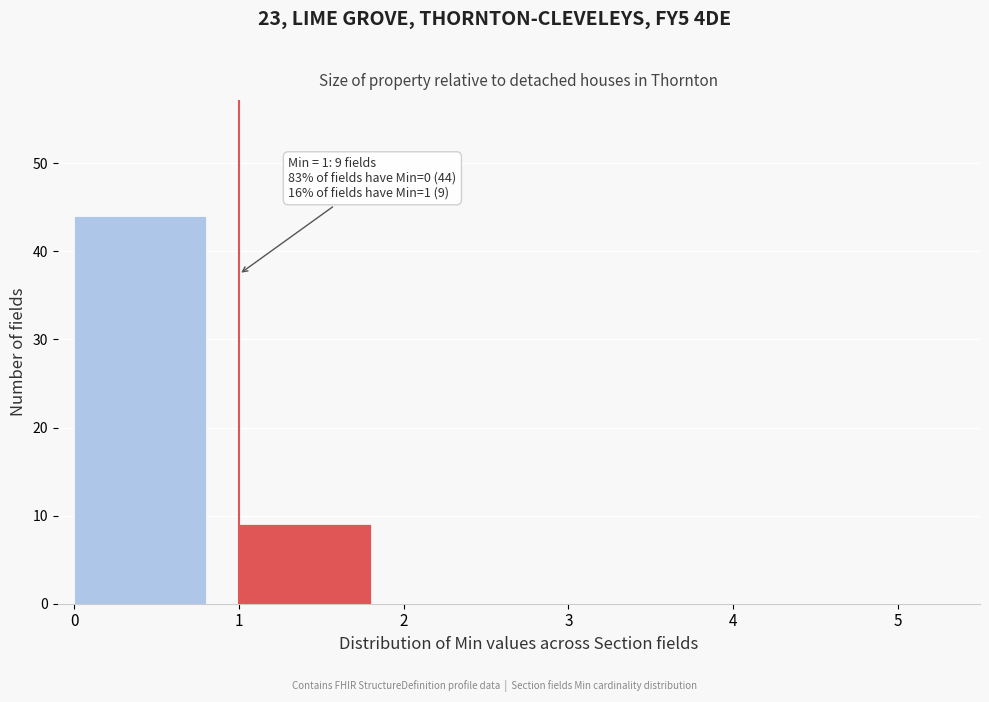

Which range on the x-axis has the tallest bar?

0 to 1